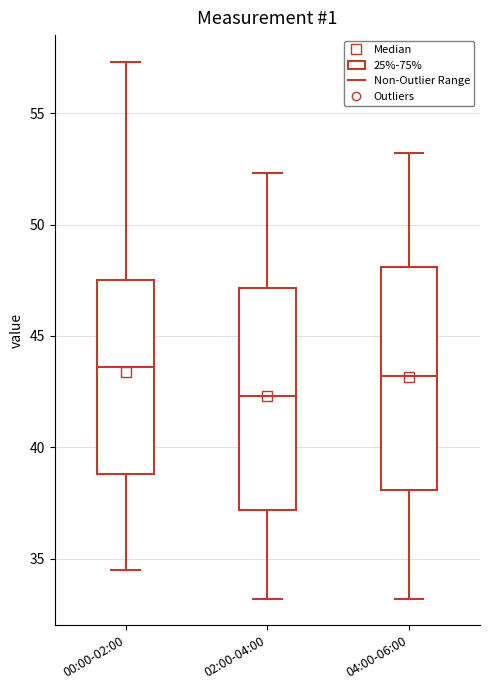

Reading left to right, read every box against the y-axis: the position of its median line, the range the box covers, and the ends of its whiskers. The values are not printed on the chart, so give them approximately, as read against the axis.

00:00-02:00: median 43.5, box 39.0 to 47.5, whiskers 34.5 to 57.5
02:00-04:00: median 42.5, box 37.0 to 47.0, whiskers 33.0 to 52.5
04:00-06:00: median 43.0, box 38.0 to 48.0, whiskers 33.0 to 53.0